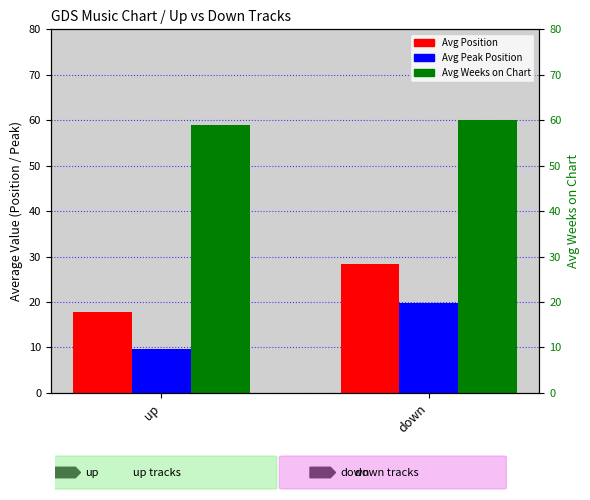

The Avg Position series shows 24.5 at up. True or false?

False